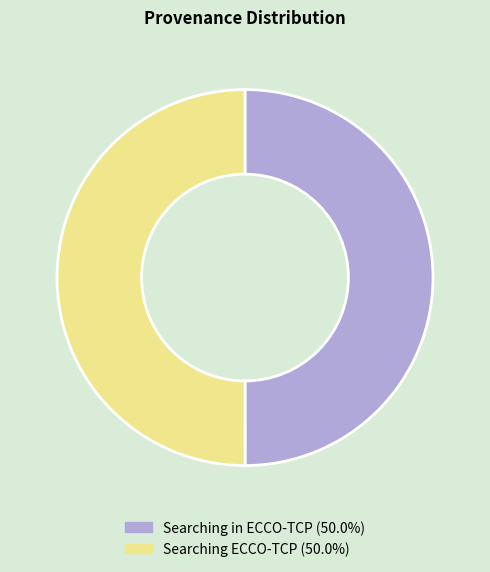

Combined, do Searching ECCO-TCP and Searching in ECCO-TCP account for over 50%?

Yes